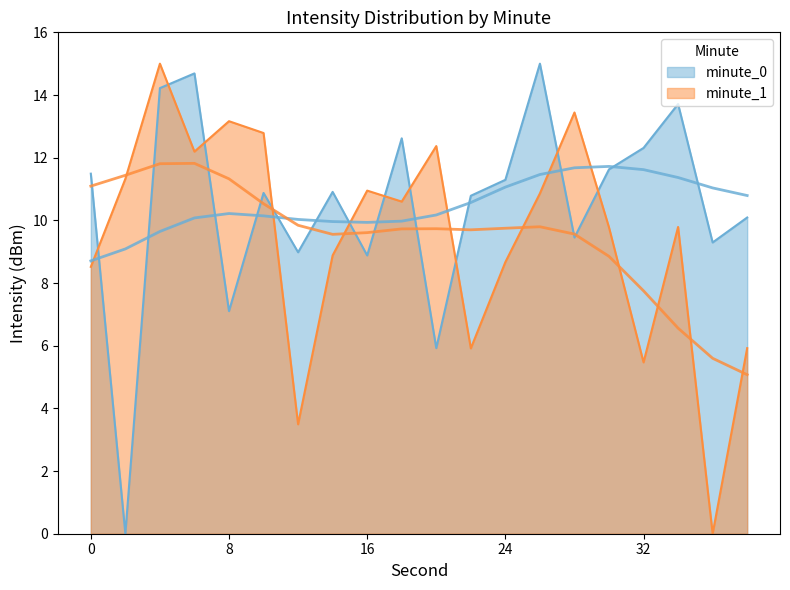

Is it true that minute_1 equals 12.2 at 6?

True